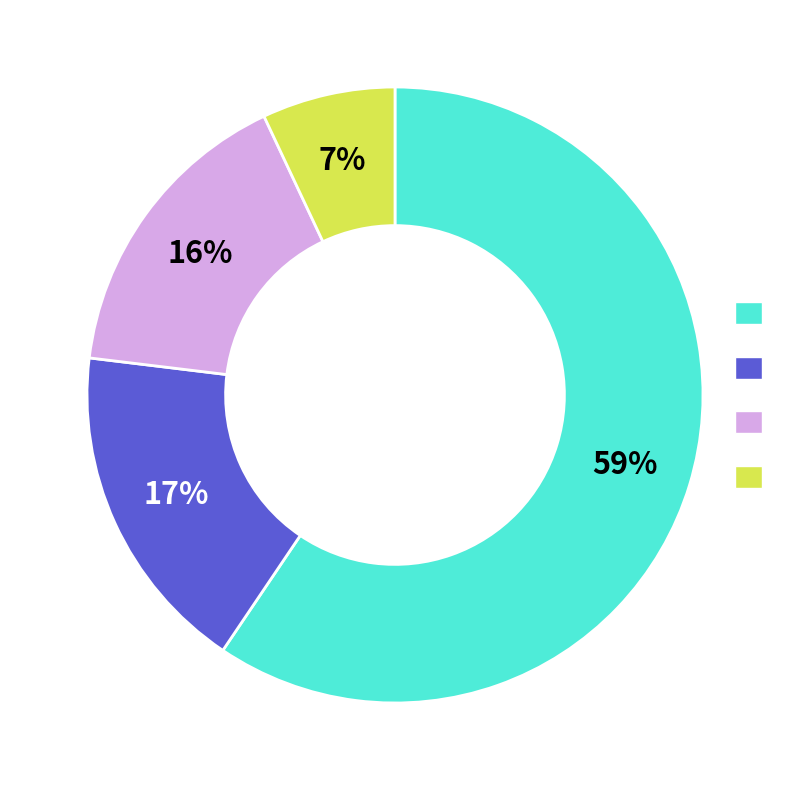

Is there a majority slice in this chart?

Yes